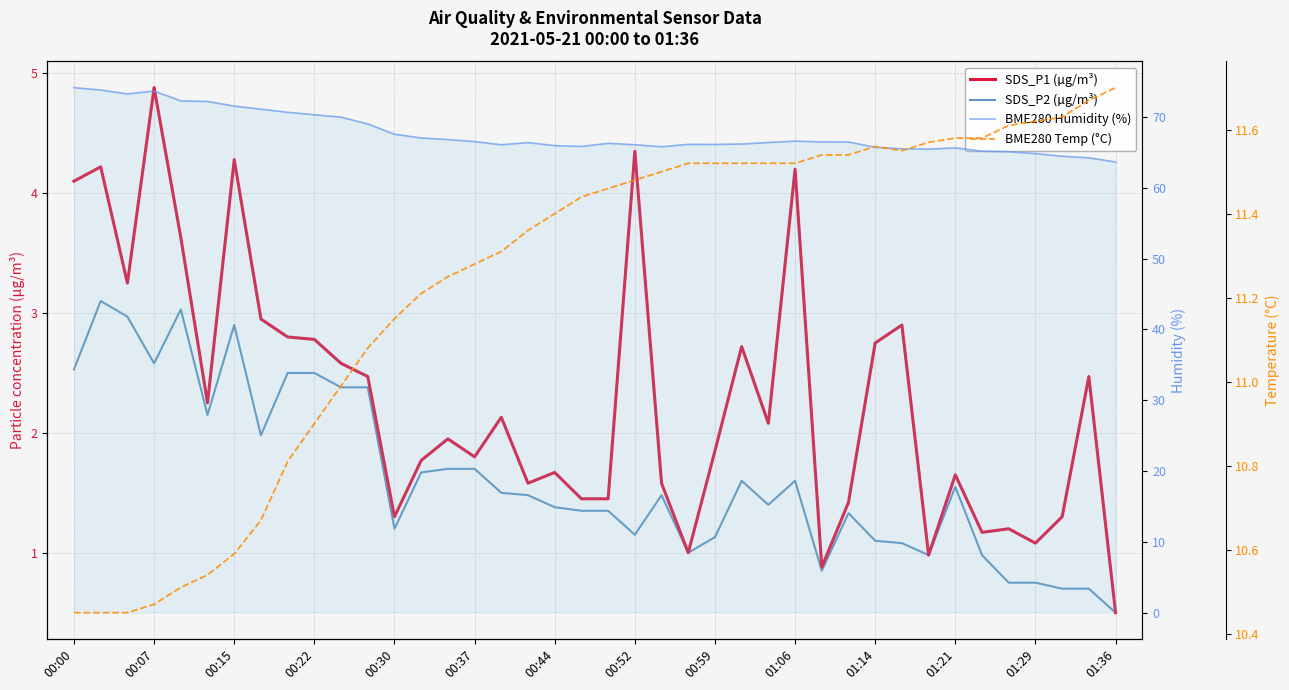

Is it true that BME280 Humidity (%) equals 98.0 at 37?

False